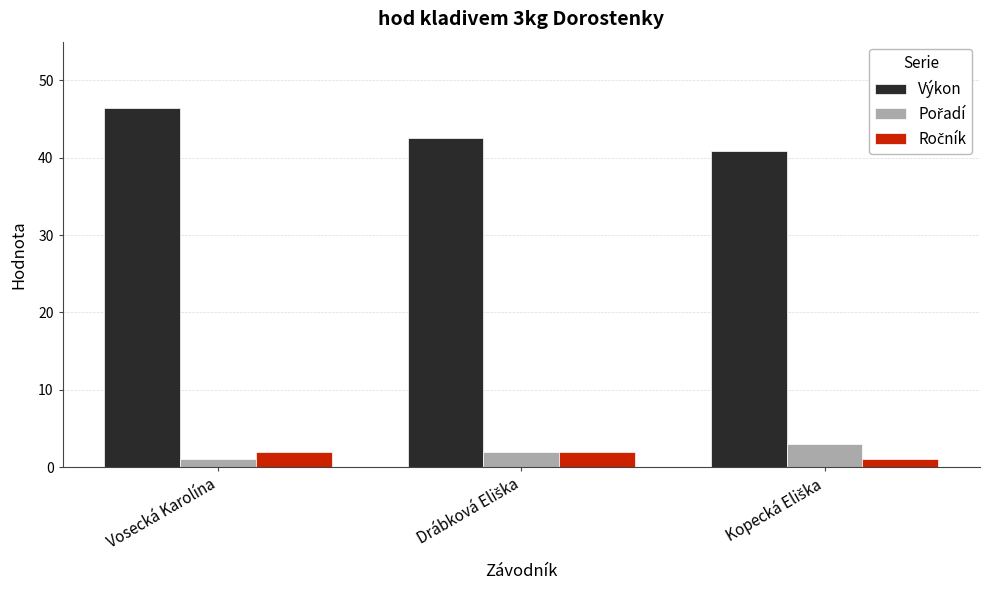

What is the approximate value of Výkon at Vosecká Karolína?

46.5